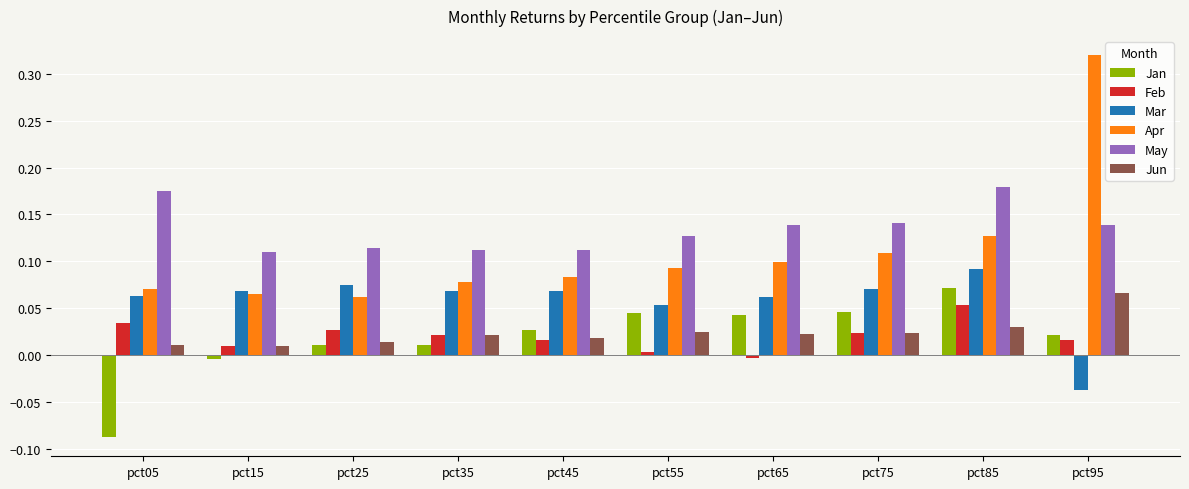

Is it true that Mar equals 0.1 at pct45?

True